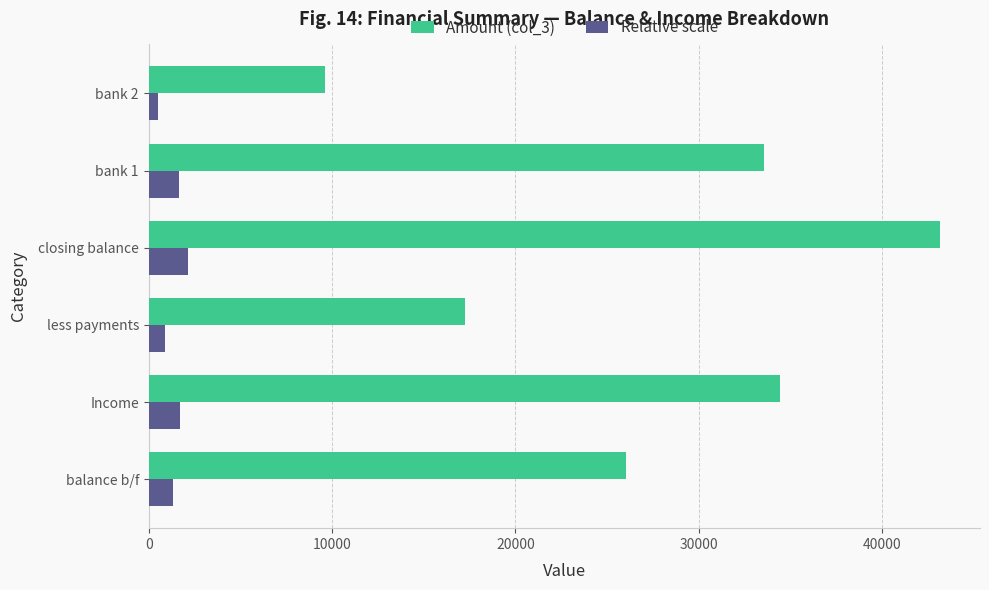

Which category has the highest value in the Amount (col_3) series?

closing balance